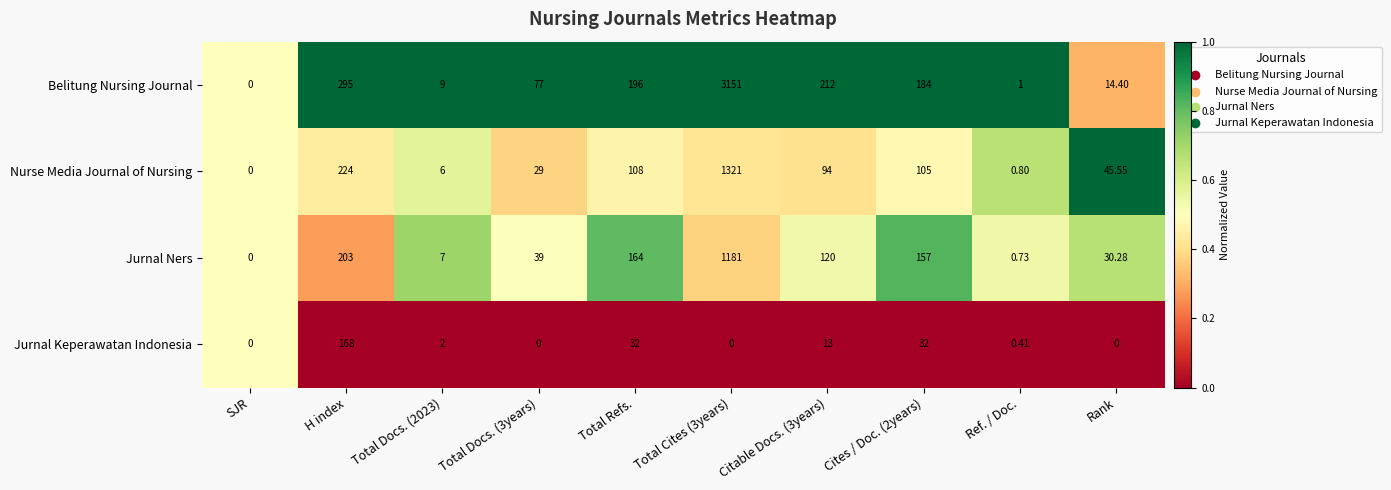

Rank the series at Rank from highest to lowest value.

Nurse Media Journal of Nursing, Jurnal Ners, Belitung Nursing Journal, Jurnal Keperawatan Indonesia